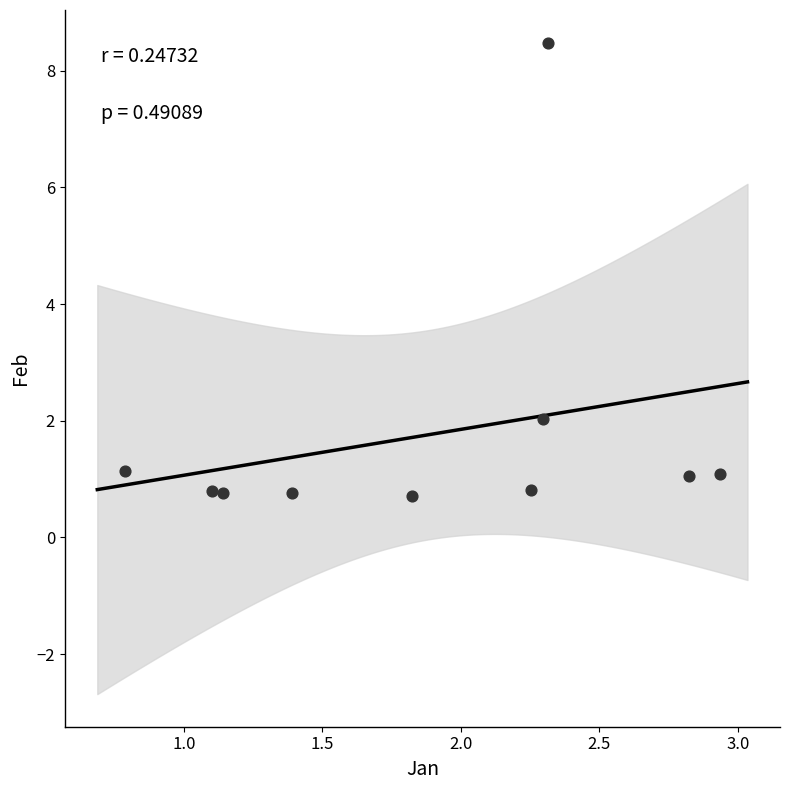

What Y value in the scatter plot is closest to 4?

2.0